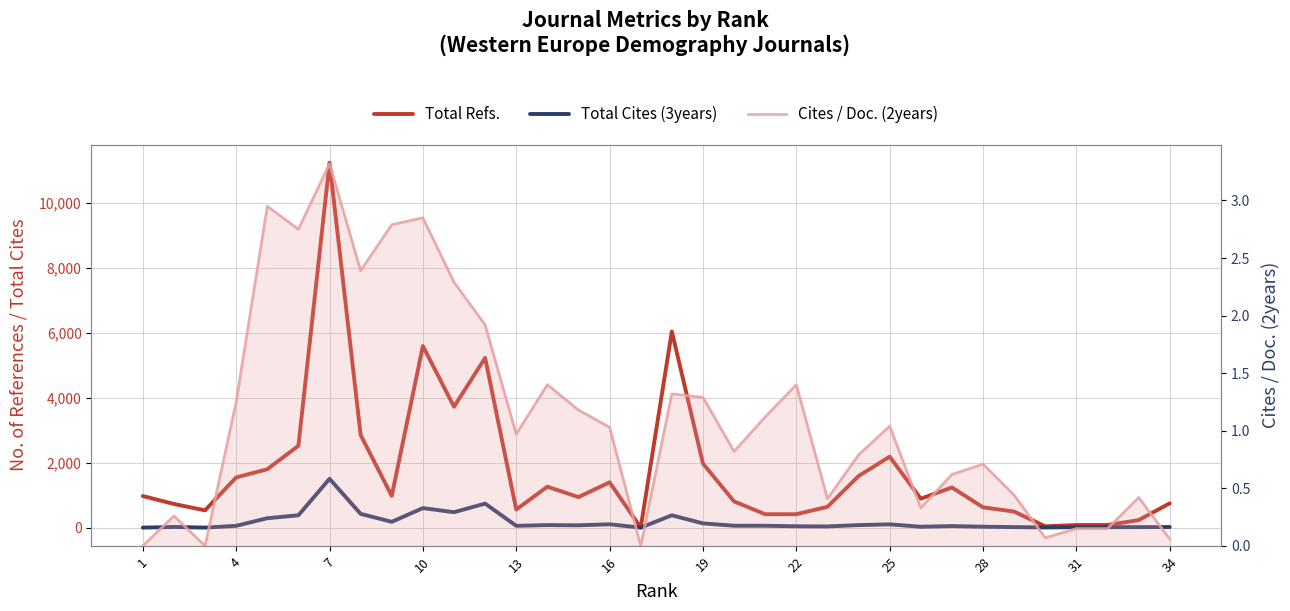

Between 12 and 16, which series saw the biggest shift?

Total Refs.